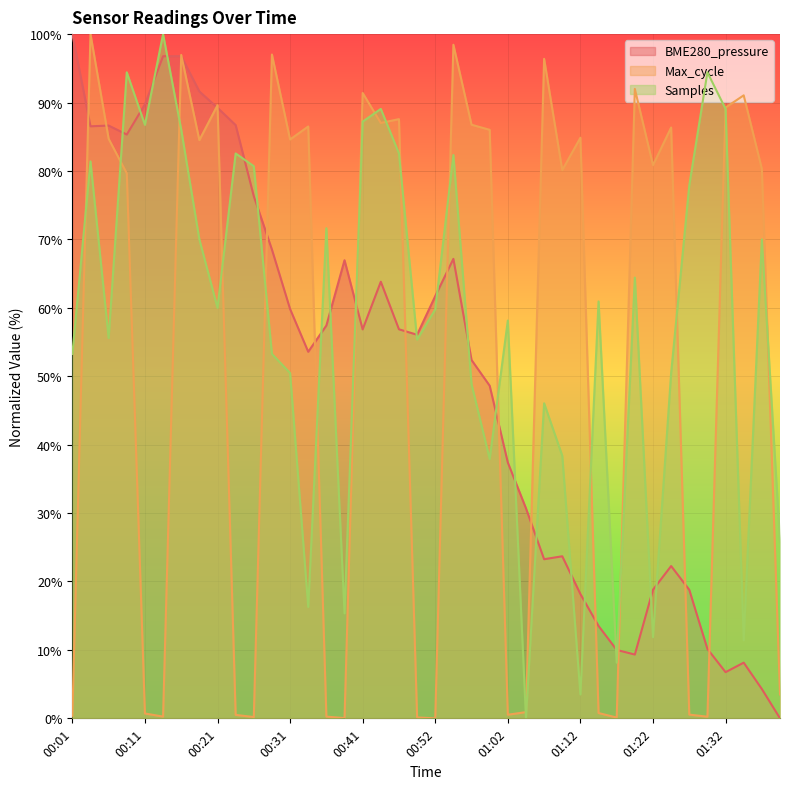

At how many categories does at least one series exceed 51?

37